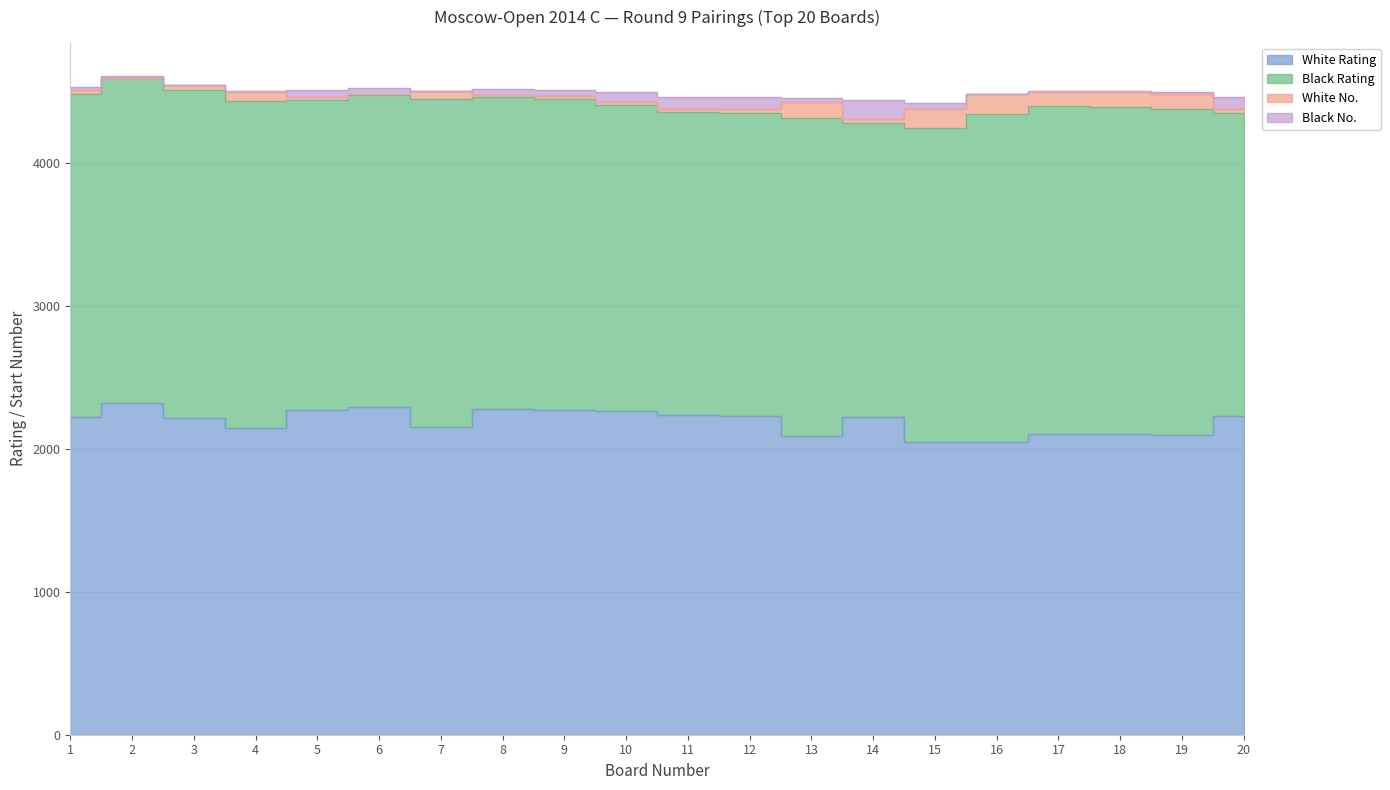

What is the average value of the White Rating series?

2193